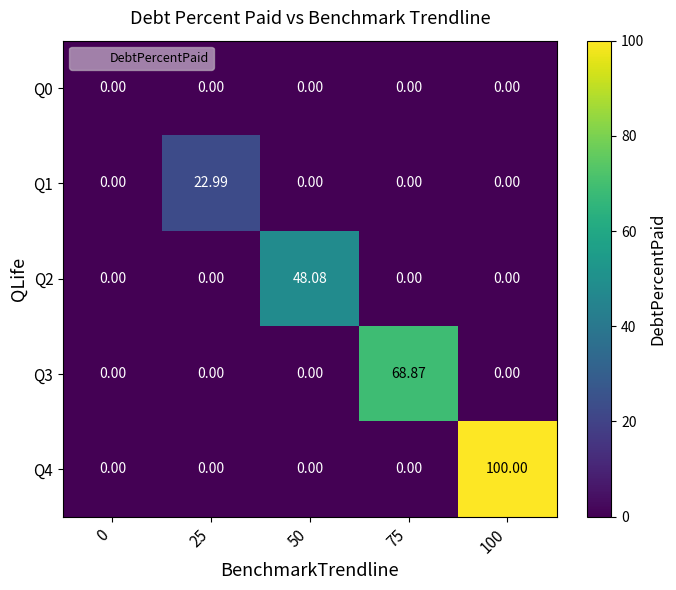

How many data points in Q1 are above 0?

1